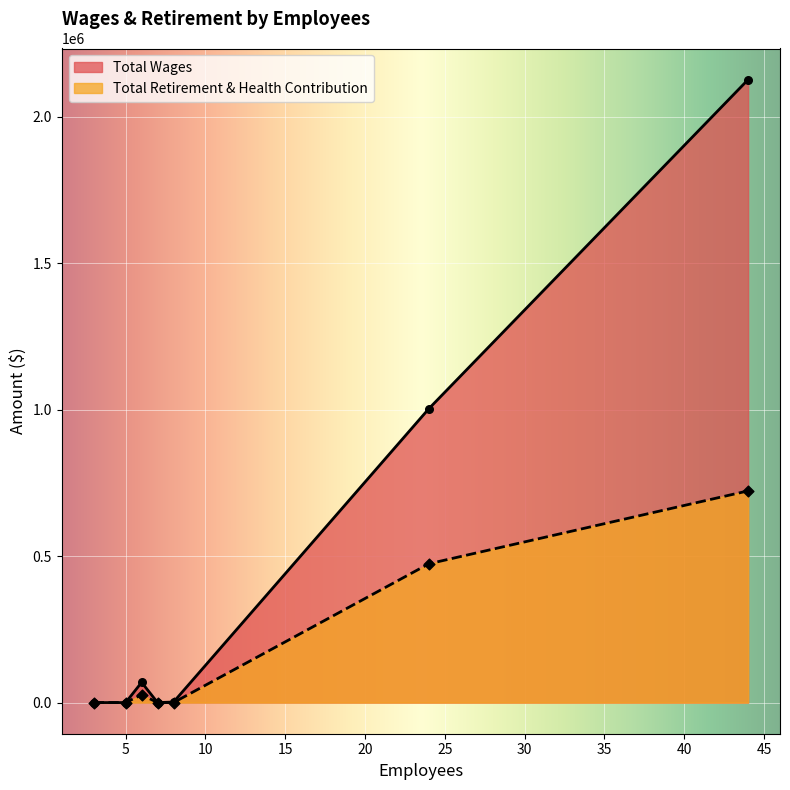

Which series contains the lowest Y value?

Total Wages